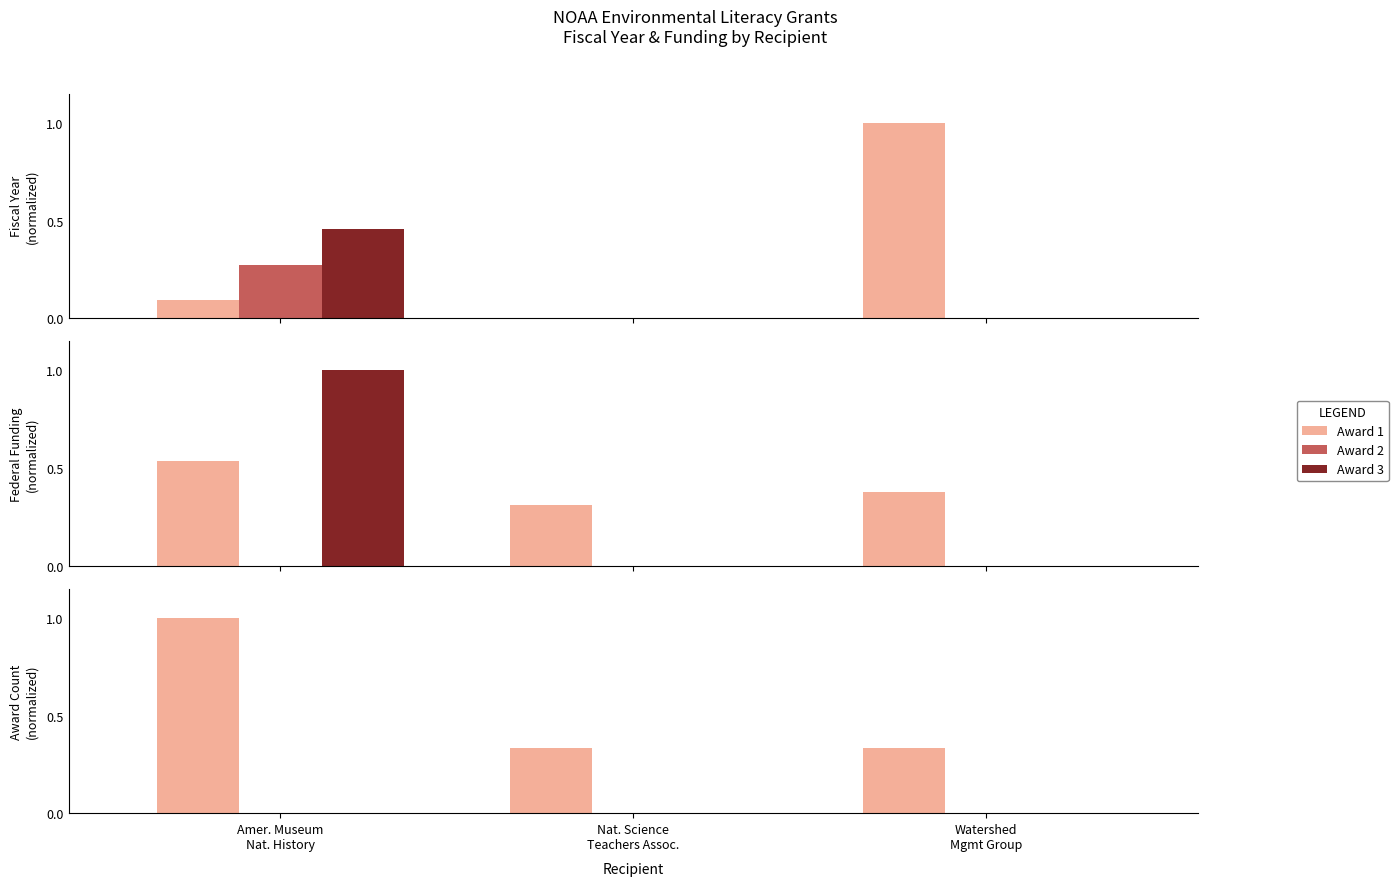

True or false: Award 1 has a value of 0.1 at Watershed
Mgmt Group.

False